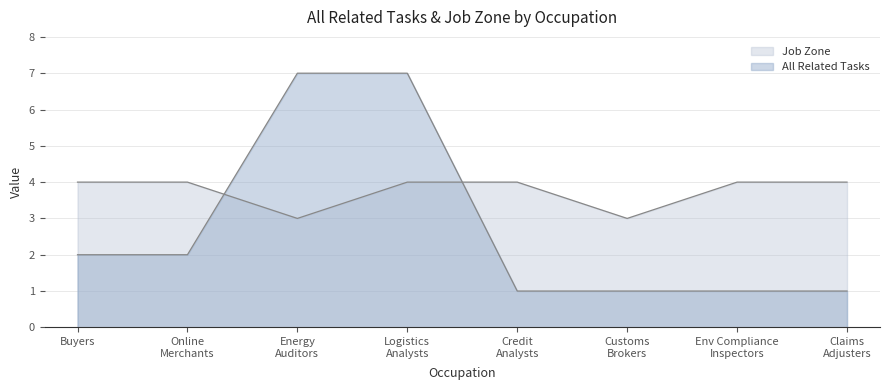

At which label is All Related Tasks closest to 4?

Buyers